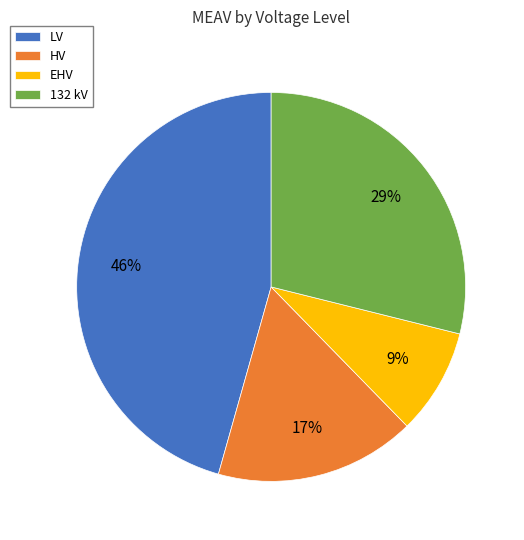

How many slices are in this pie chart?

4